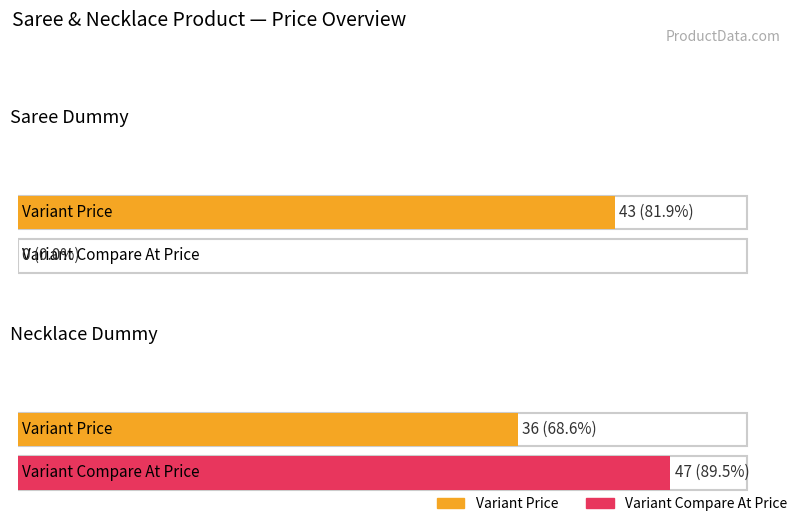

What position from the right is saree-dummy?

2